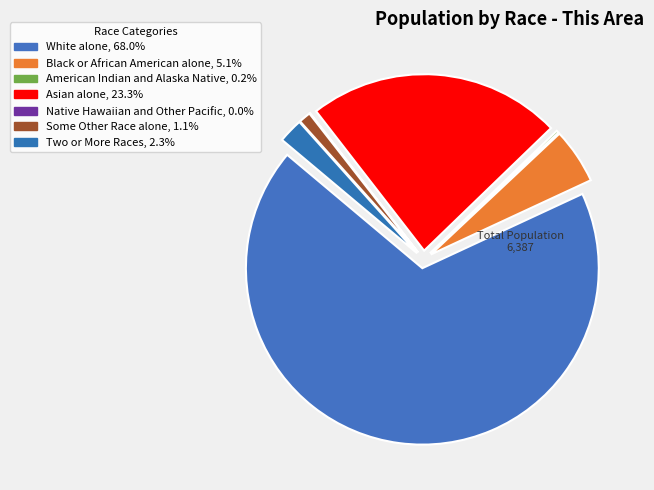

How many segments does this pie chart have?

7